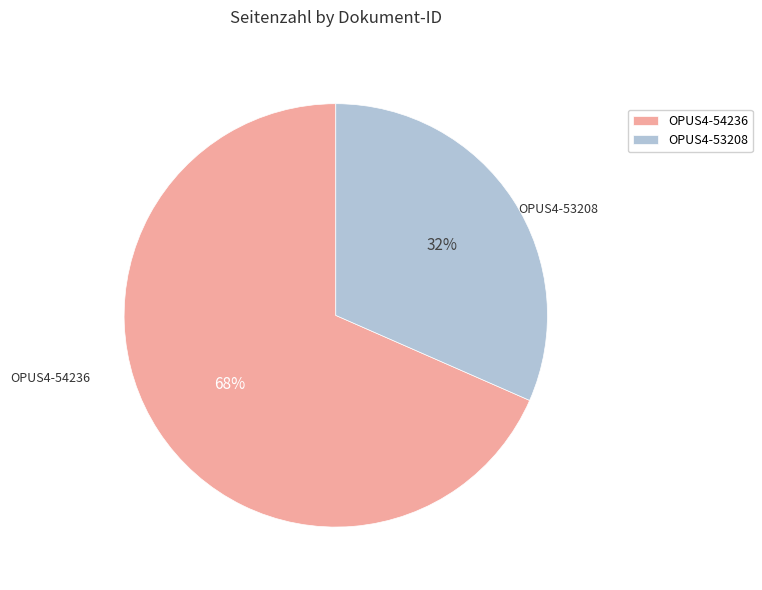

Approximately how many times larger is the value at OPUS4-53208 compared to OPUS4-54236?

0.5